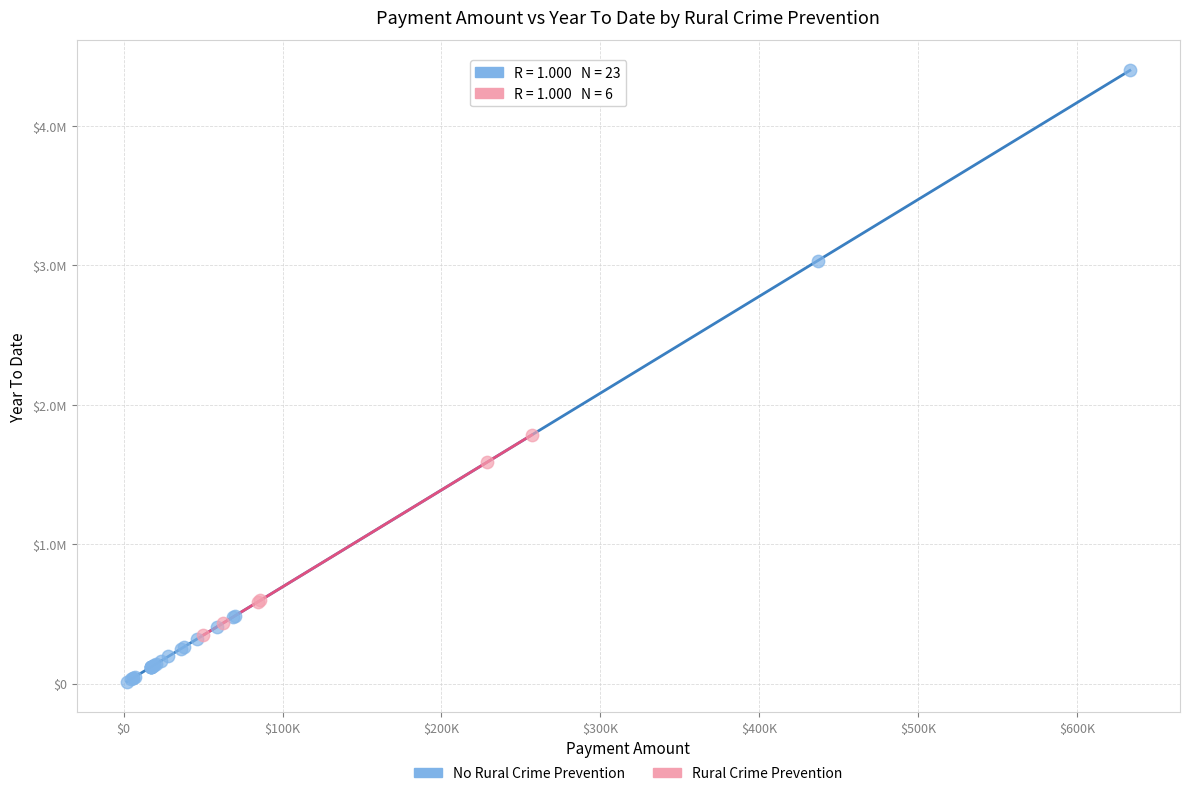

What are all the series names shown in the legend?

No Rural Crime Prevention, Rural Crime Prevention